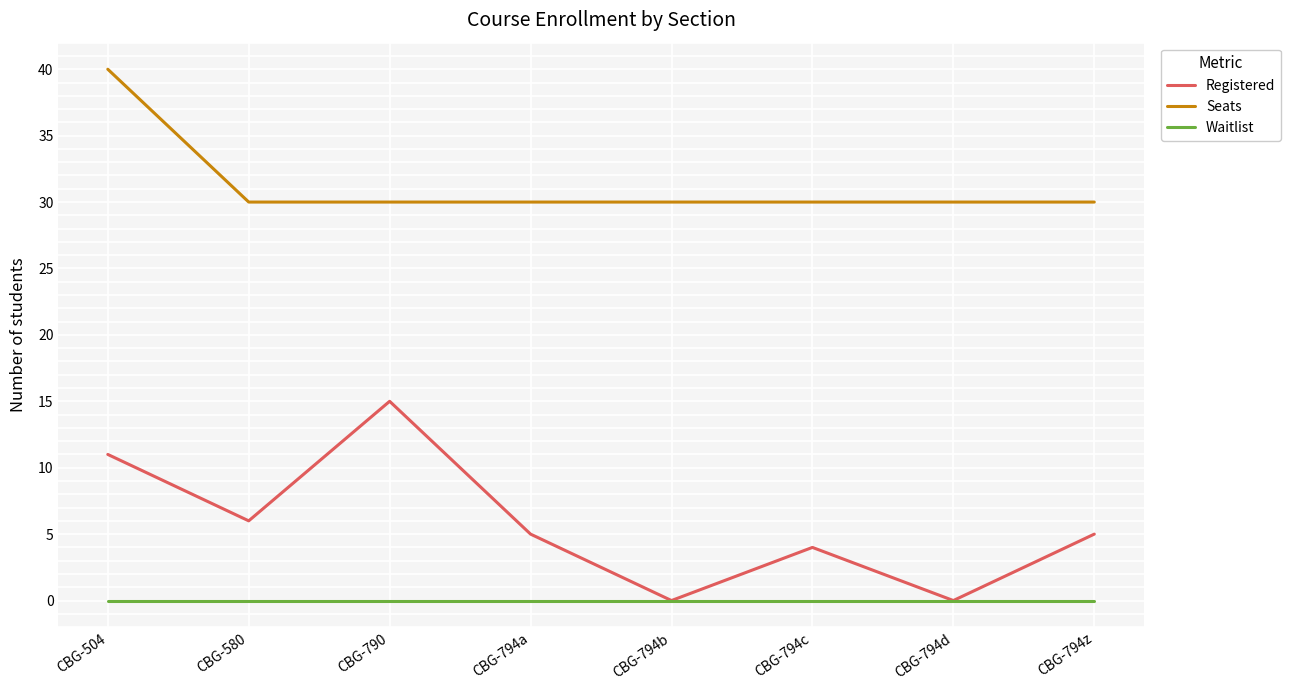

Where is the first local maximum for Registered?

CBG-790